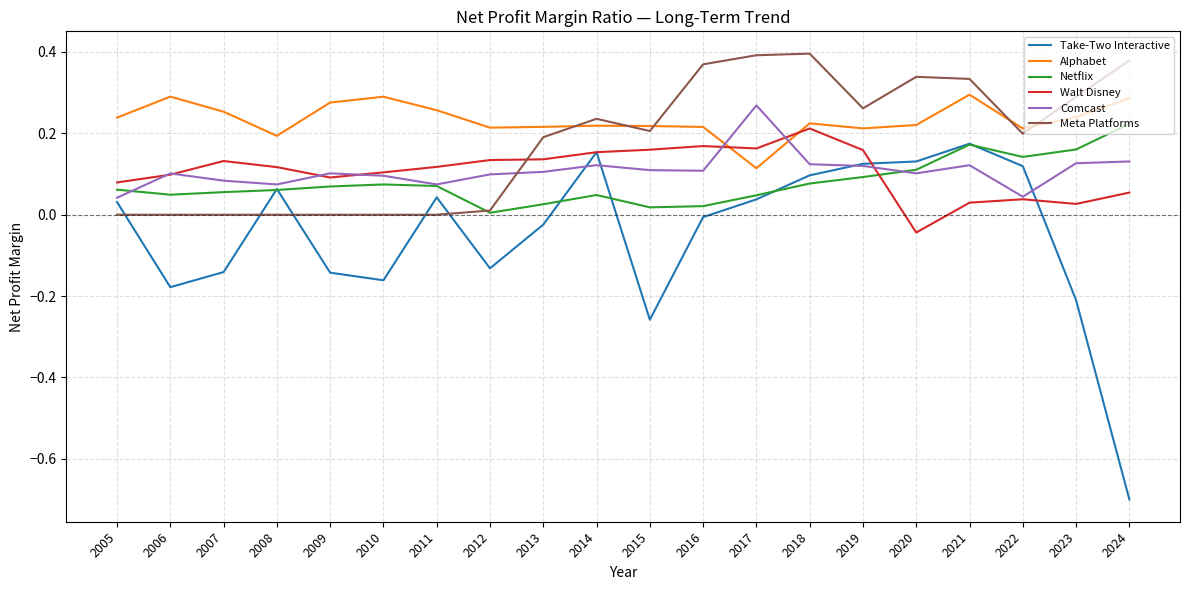

True or false: Alphabet has a value of 0.2 at 2015.

True